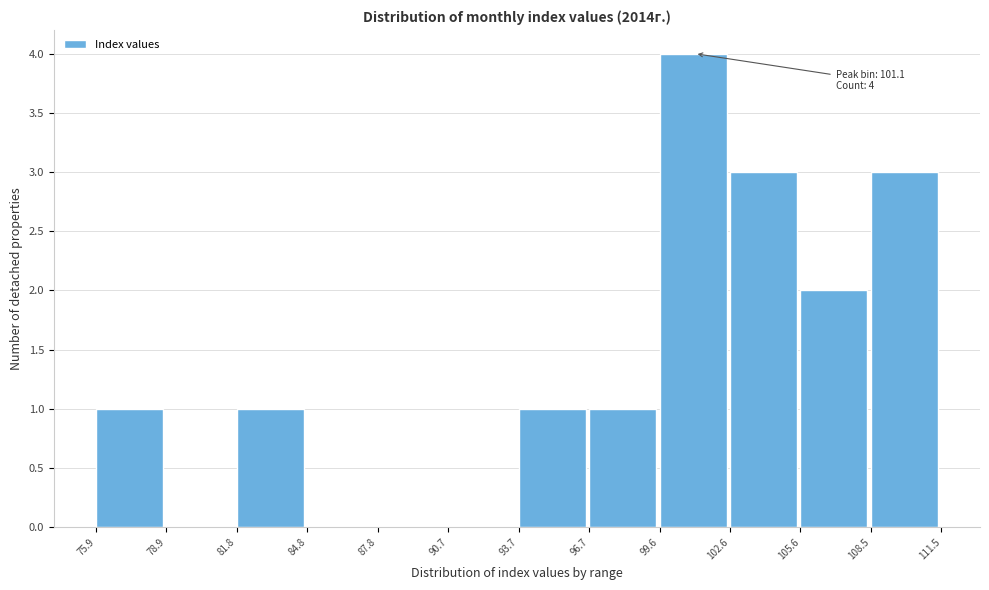

Over which range of the x-axis is the bar tallest?

99.6 to 102.6